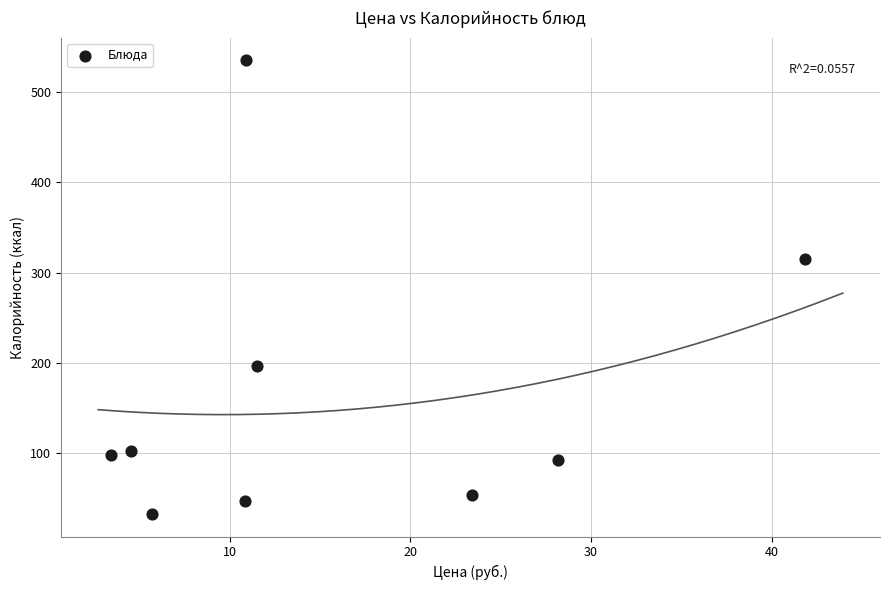

What Y value in the scatter plot is closest to 283?

315.1